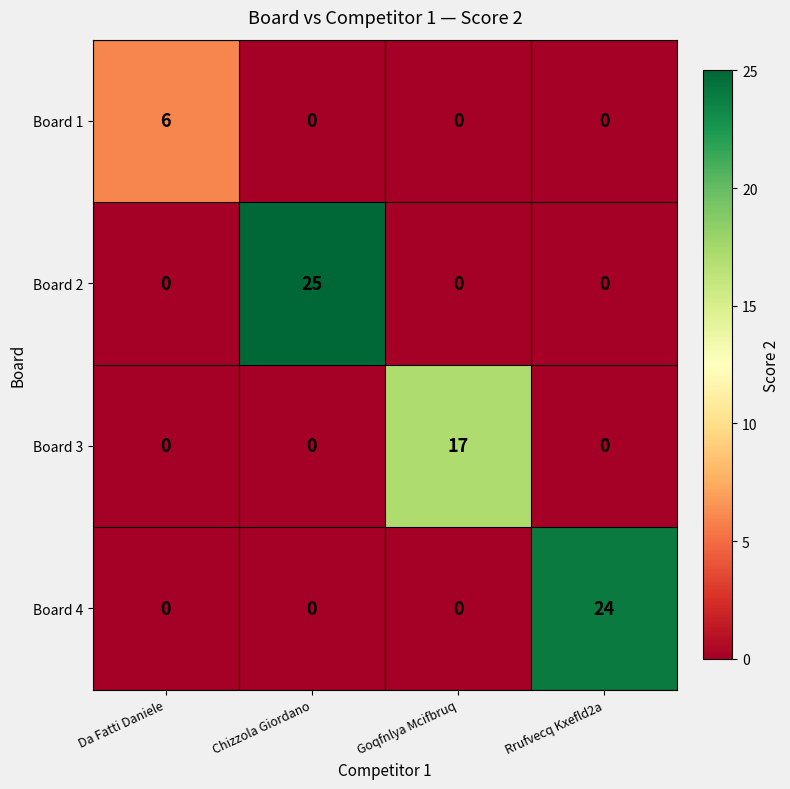

List the series in order of their peak value, highest first.

Board 2, Board 4, Board 3, Board 1